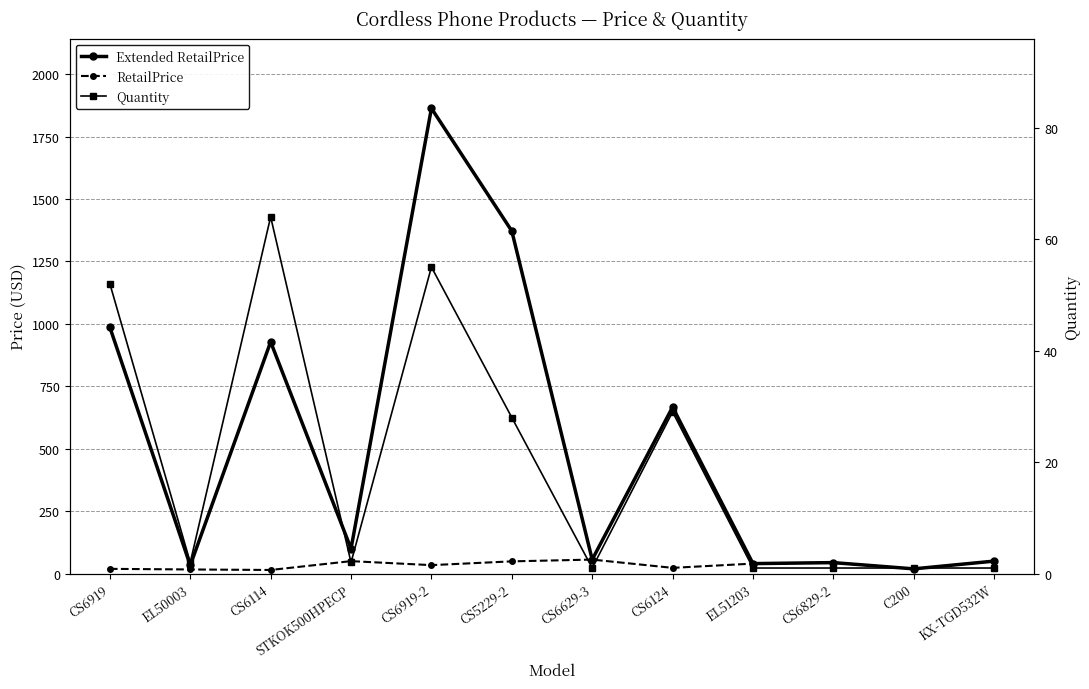

What is the approximate value of RetailPrice at CS5229-2?

49.0